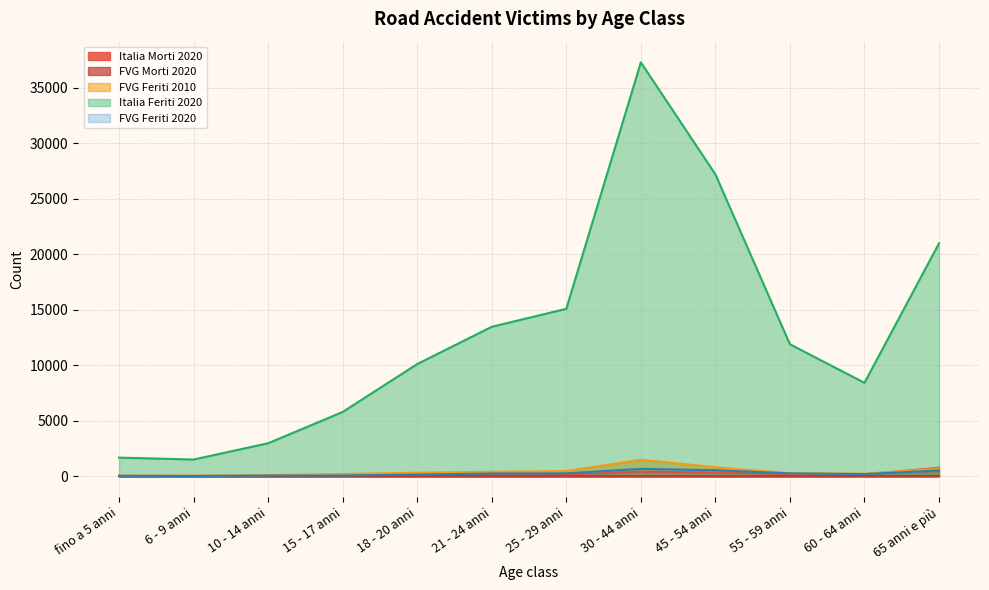

Rank the series at 6 - 9 anni from lowest to highest value.

FVG Morti 2020, Italia Morti 2020, FVG Feriti 2020, FVG Feriti 2010, Italia Feriti 2020